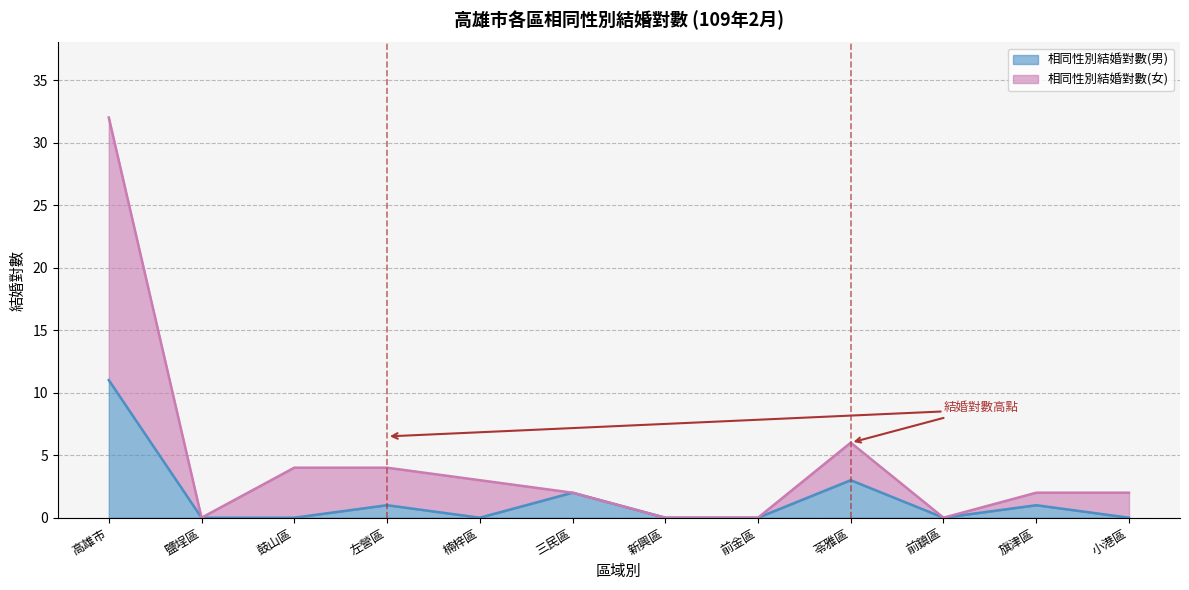

True or false: 相同性別結婚對數(女) and 相同性別結婚對數(男) cross at least once.

False